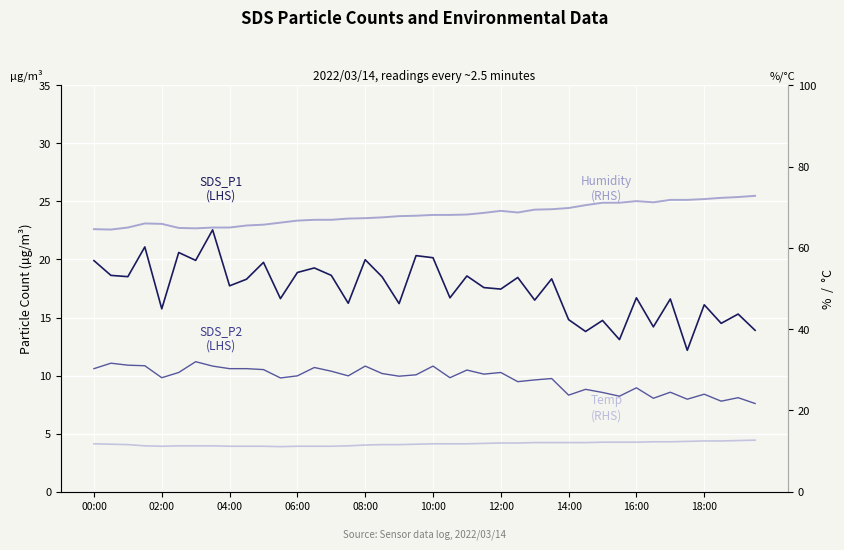

True or false: SDS_P2 (LHS) has a value of 8.3 at 14:00.

True